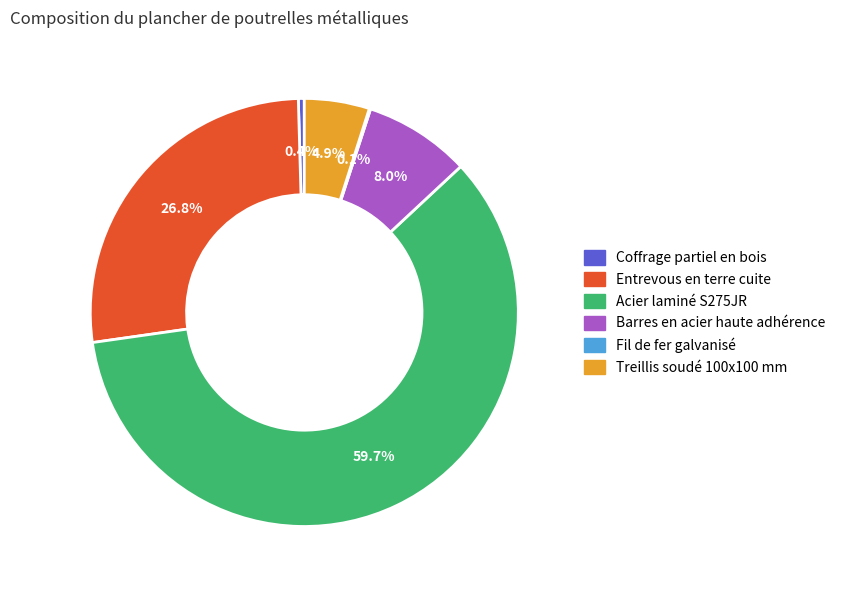

What is the ratio of the value at Coffrage partiel en bois to the value at Barres en acier haute adhérence?

0.1